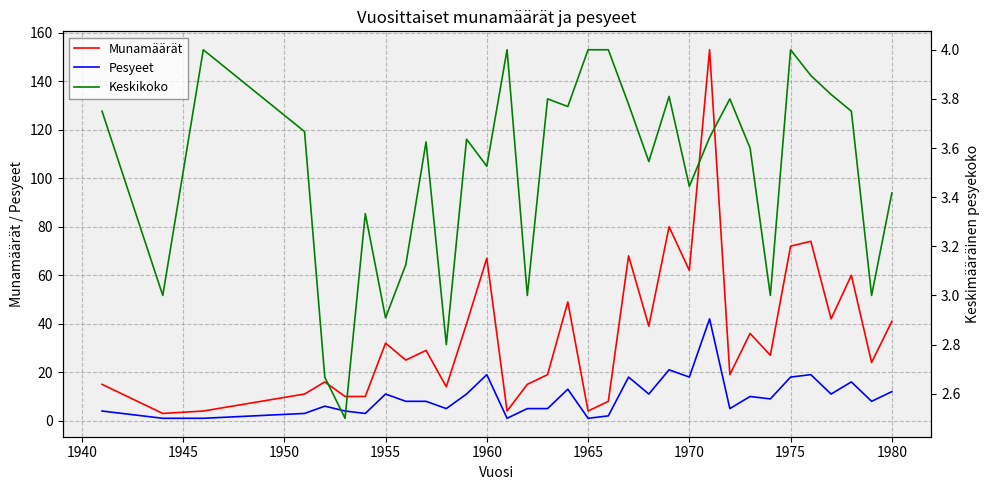

True or false: Munamäärät and Keskikoko intersect in this chart.

False